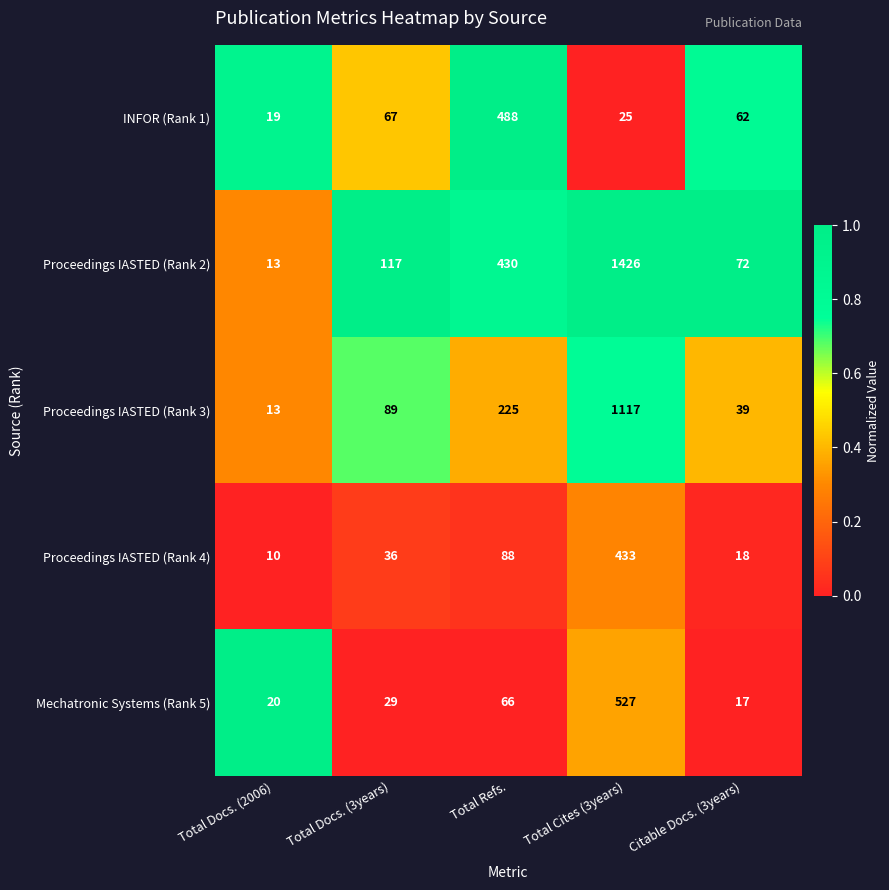

What is the spread (max minus min) of values at Citable Docs. (3years)?

55